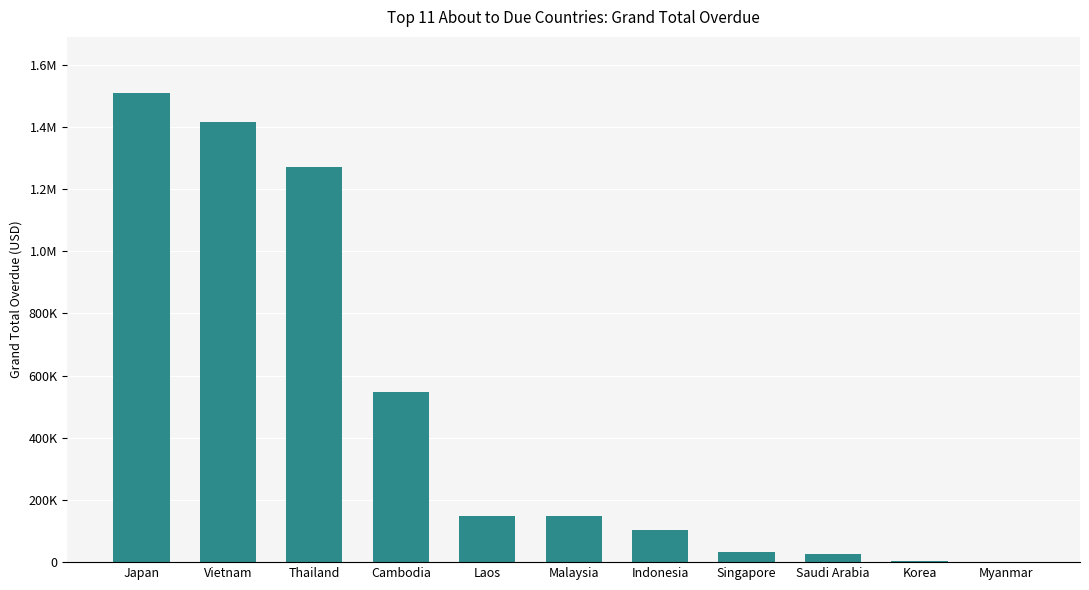

What position from the right is Japan?

11